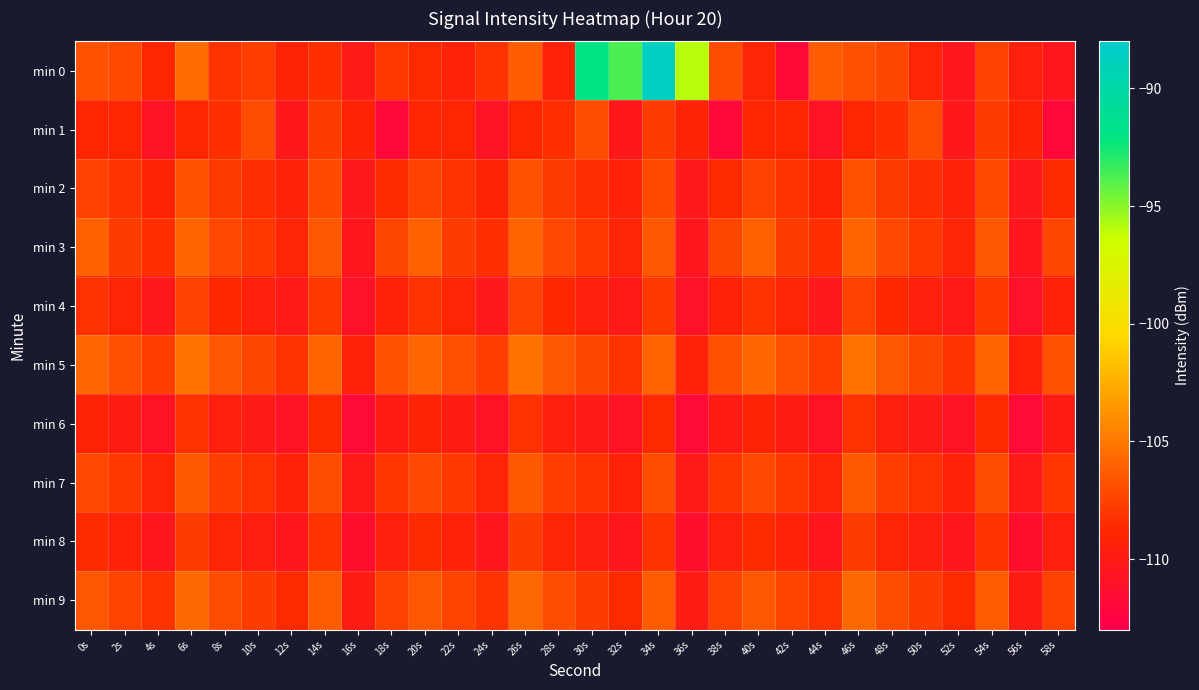

What is the difference between the highest and lowest values at 28s?

3.0